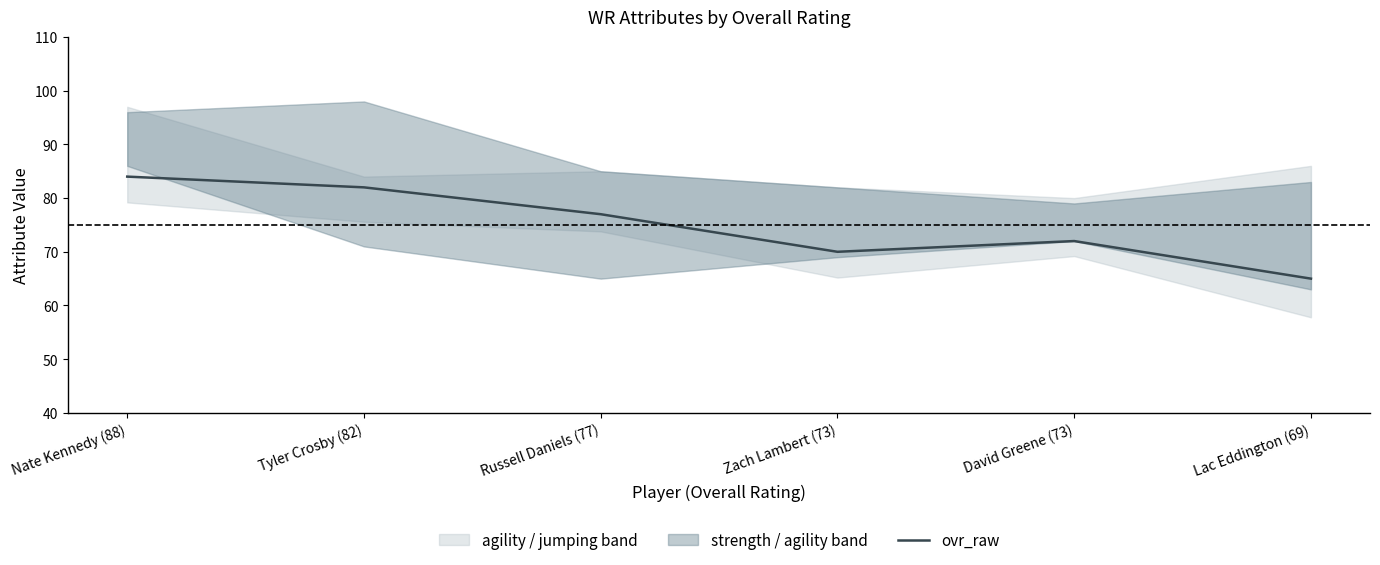

Where does the data first go above 77?

Nate Kennedy (88)